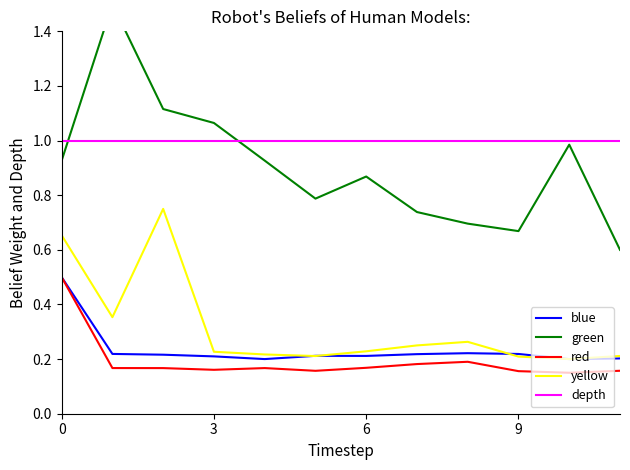

After their last crossing, which series has the higher values: yellow or blue?

blue